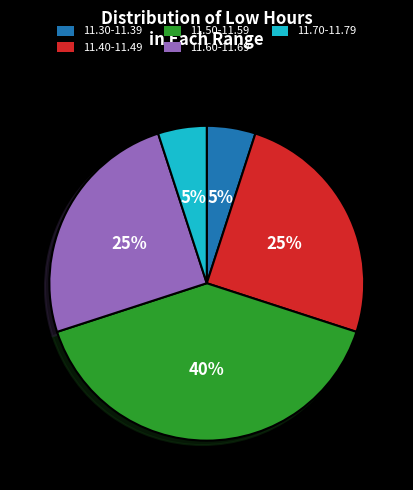

Is there a majority slice in this chart?

No